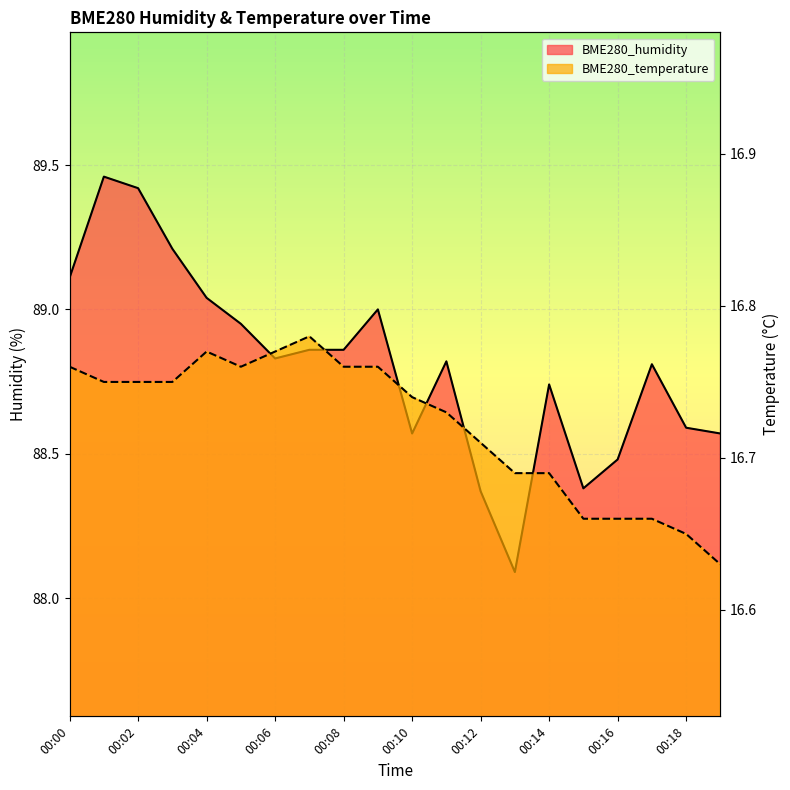

The value of BME280_temperature at 00:03 is 16.8. True or false?

True